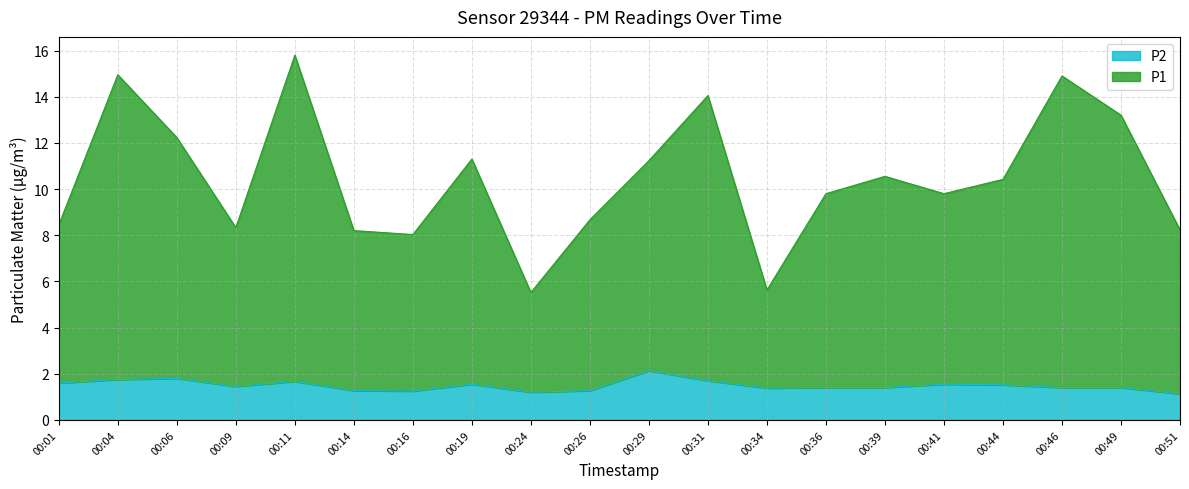

How many interior local valleys does the P1 series have?

5